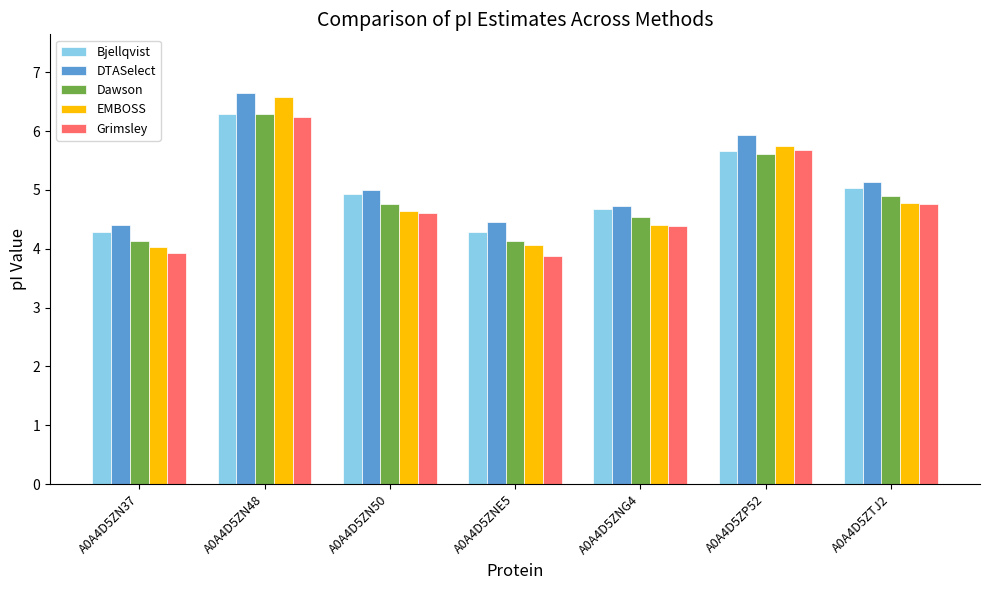

Which series changed the most between A0A4D5ZP52 and A0A4D5ZTJ2?

EMBOSS